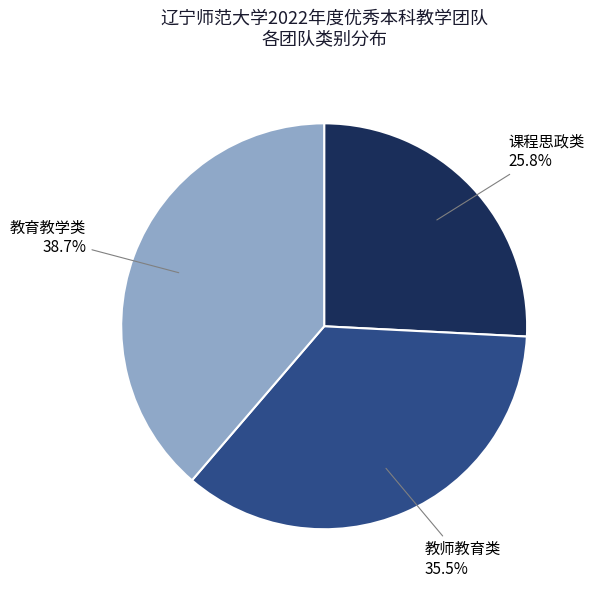

Which category has the smallest portion of the pie?

课程思政类